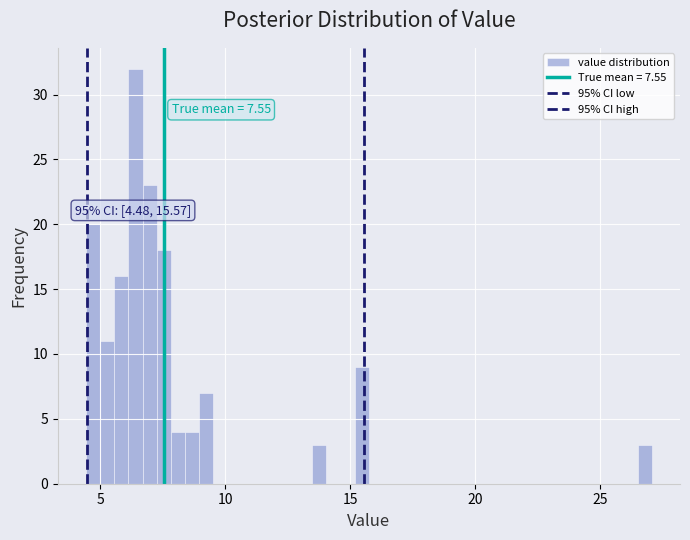

Around what value on the x-axis is the tallest bar? Give the approximate position of its centre, as read against the axis.

6.5